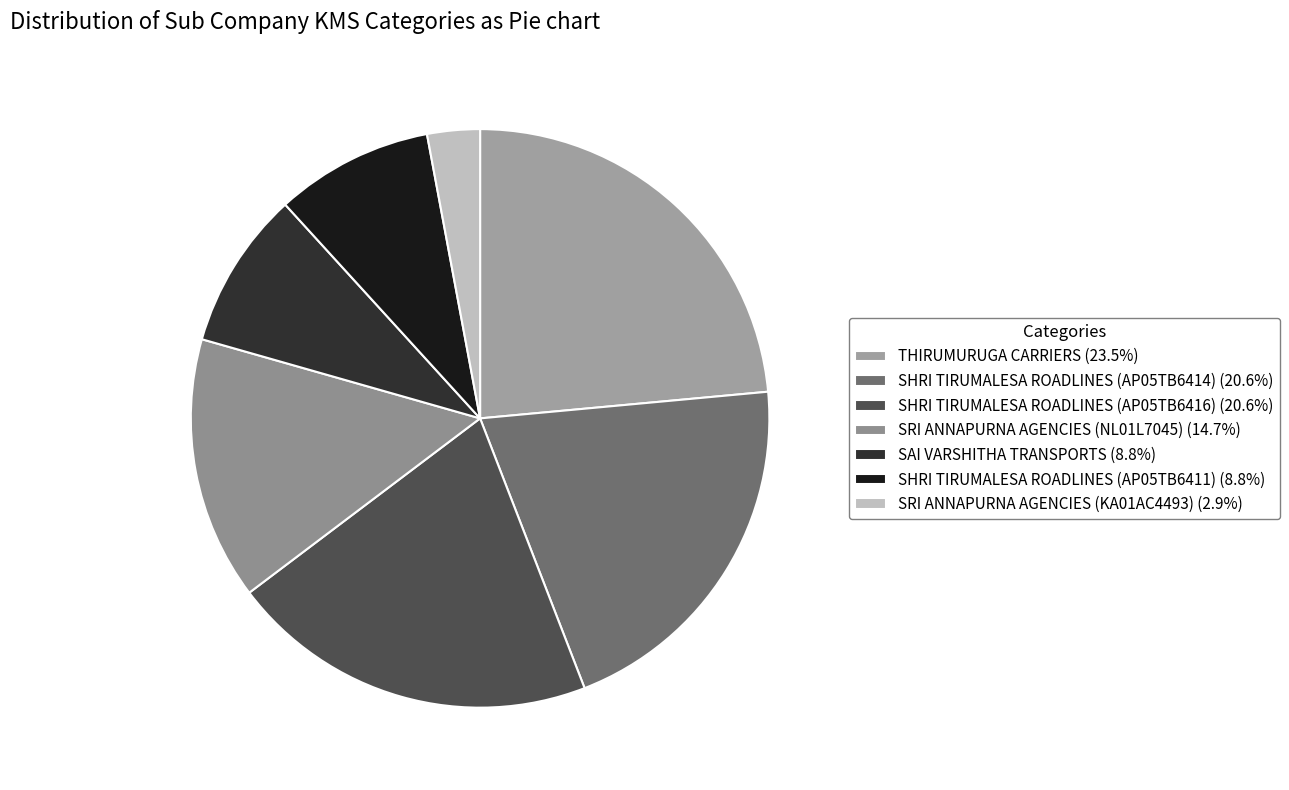

Which category has the biggest portion of the pie?

THIRUMURUGA CARRIERS